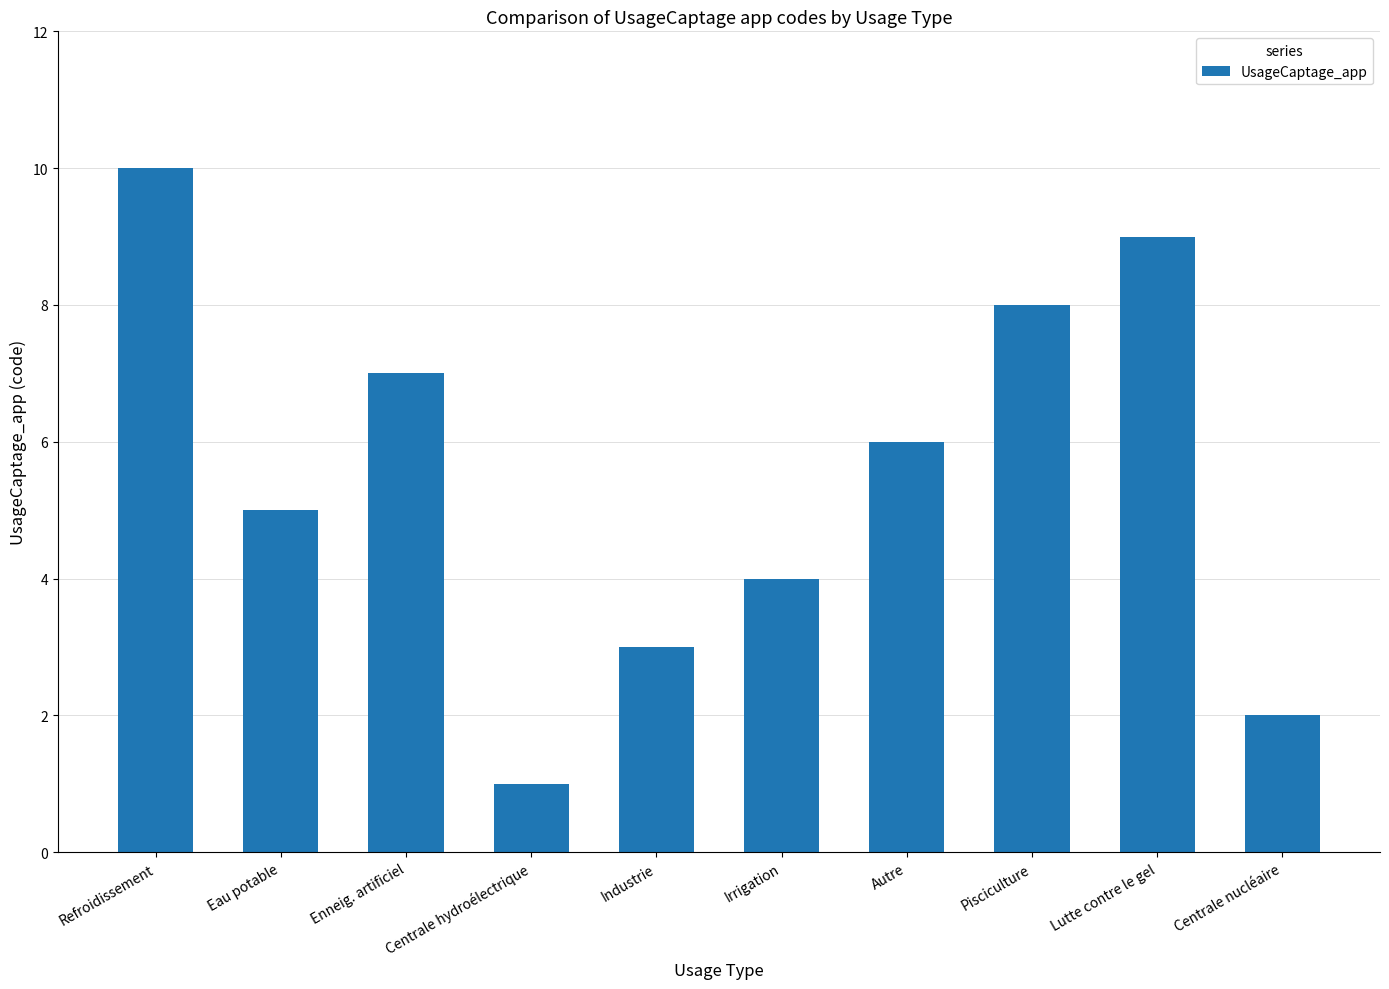

Is it true that the value at Refroidissement is 10?

True